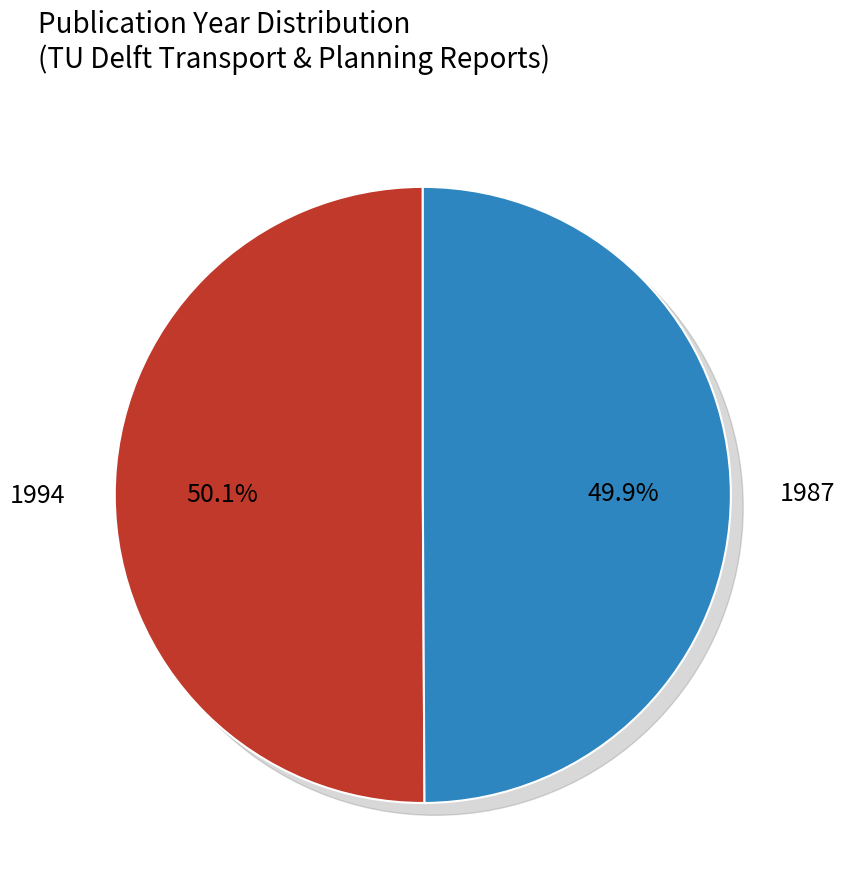

What percentage is the 1987 slice, to the nearest percent?

50%